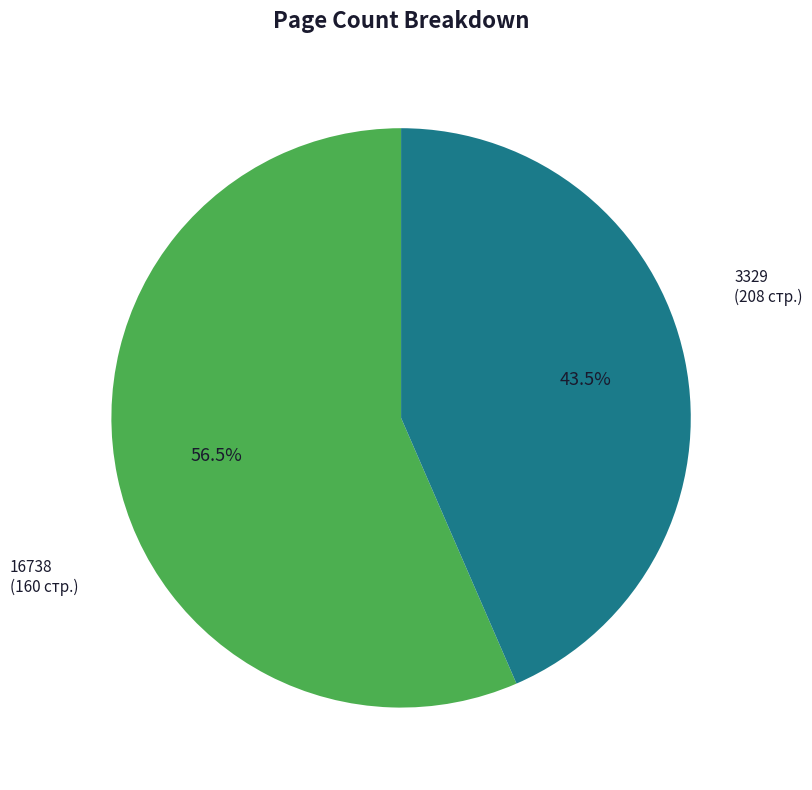

Which category accounts for the majority?

3329